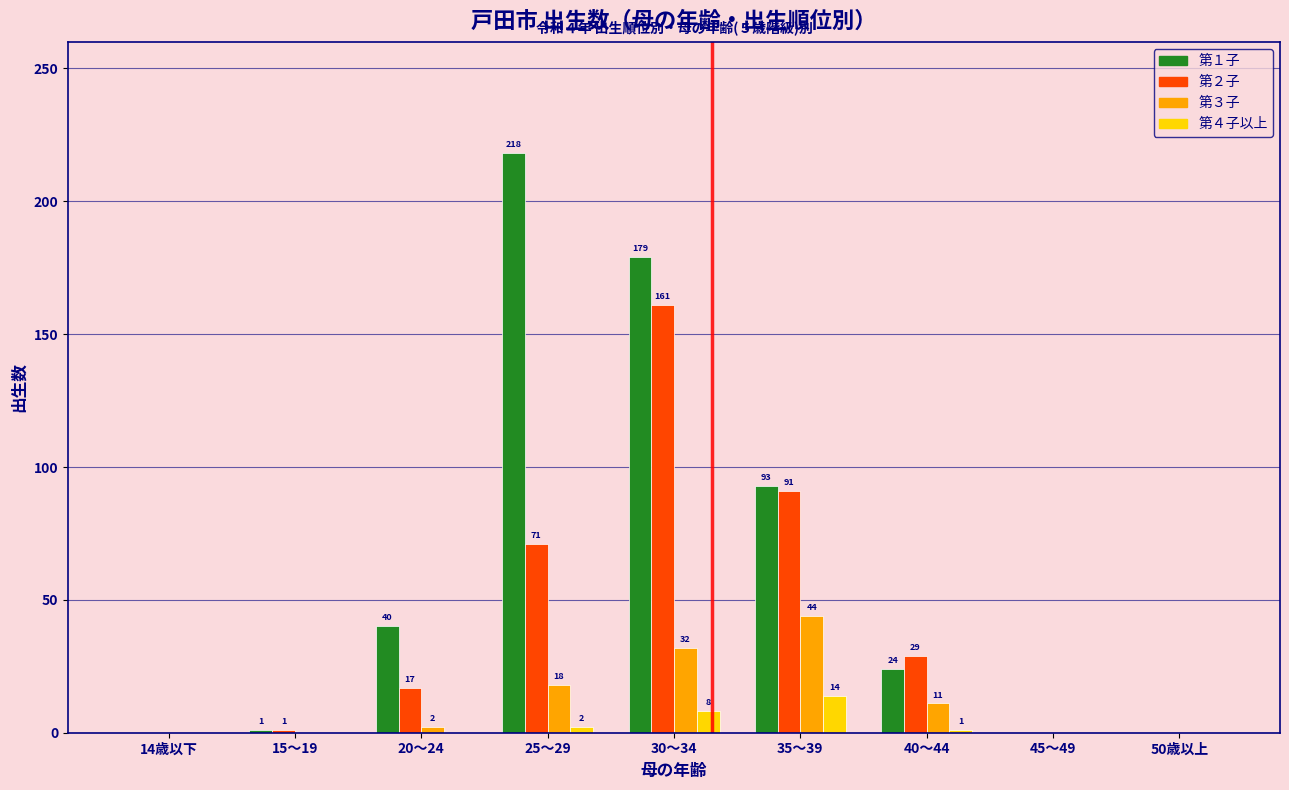

Reading right to left, transcribe all the data shown in this chart.

第１子: 50歳以上=0	45～49=0	40～44=24	35～39=93	30～34=179	25～29=218	20～24=40	15～19=1	14歳以下=0
第２子: 50歳以上=0	45～49=0	40～44=29	35～39=91	30～34=161	25～29=71	20～24=17	15～19=1	14歳以下=0
第３子: 50歳以上=0	45～49=0	40～44=11	35～39=44	30～34=32	25～29=18	20～24=2	15～19=0	14歳以下=0
第４子以上: 50歳以上=0	45～49=0	40～44=1	35～39=14	30～34=8	25～29=2	20～24=0	15～19=0	14歳以下=0